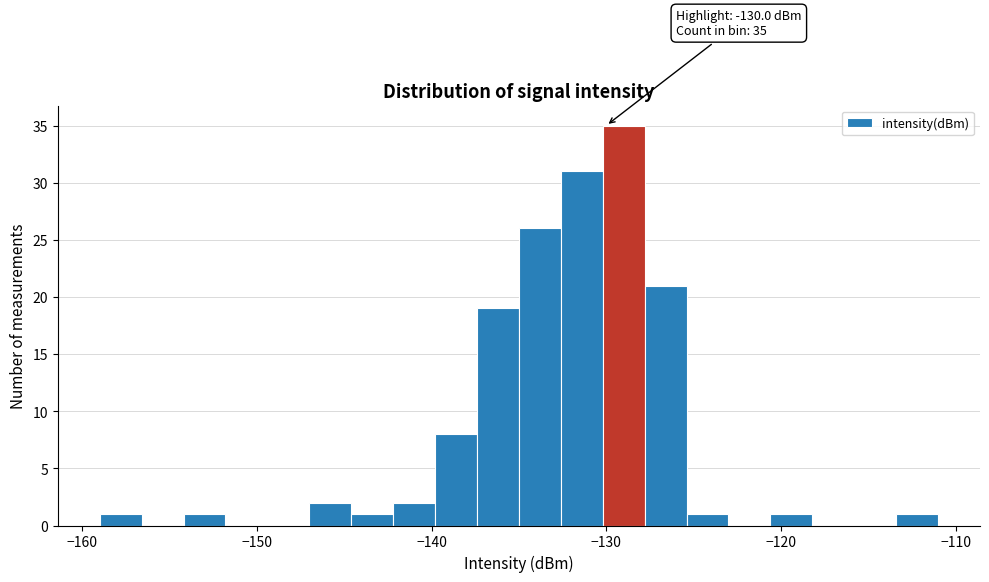

Around what value on the x-axis is the tallest bar? Give the approximate position of its centre, as read against the axis.

-129